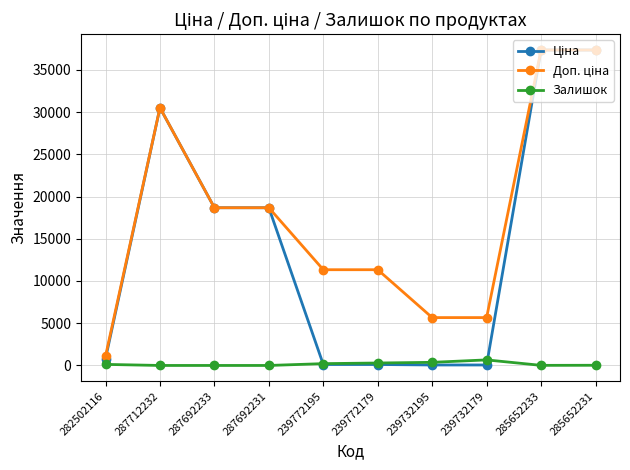

At which category is the sum across all series the highest?

285652231